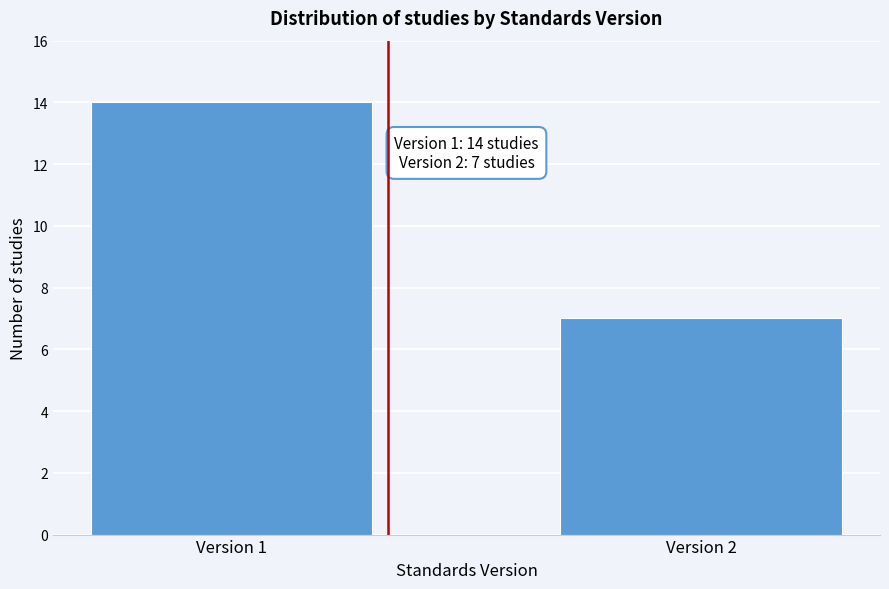

Reading left to right, what are all the values shown in this chart?

Version 1=14	Version 2=7